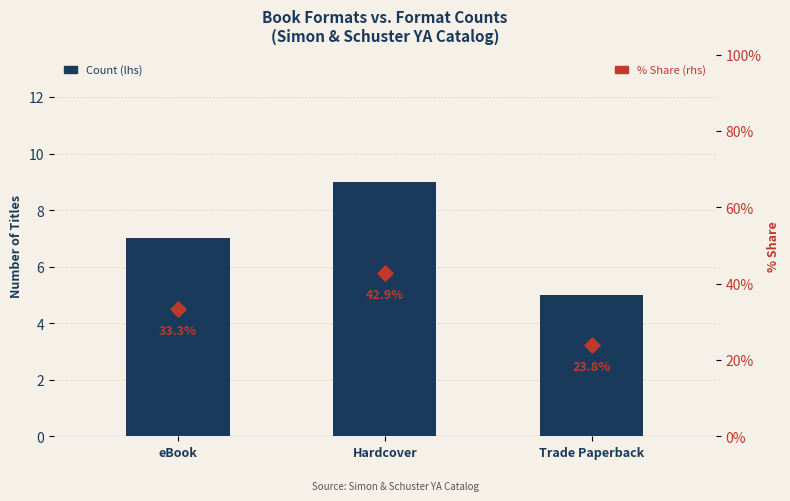

Which series contains the highest Y value?

% Share (rhs)